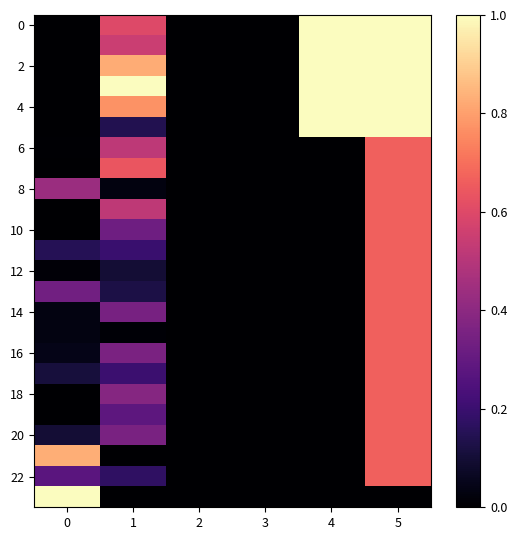

Between 1 and 4, which is larger?

4